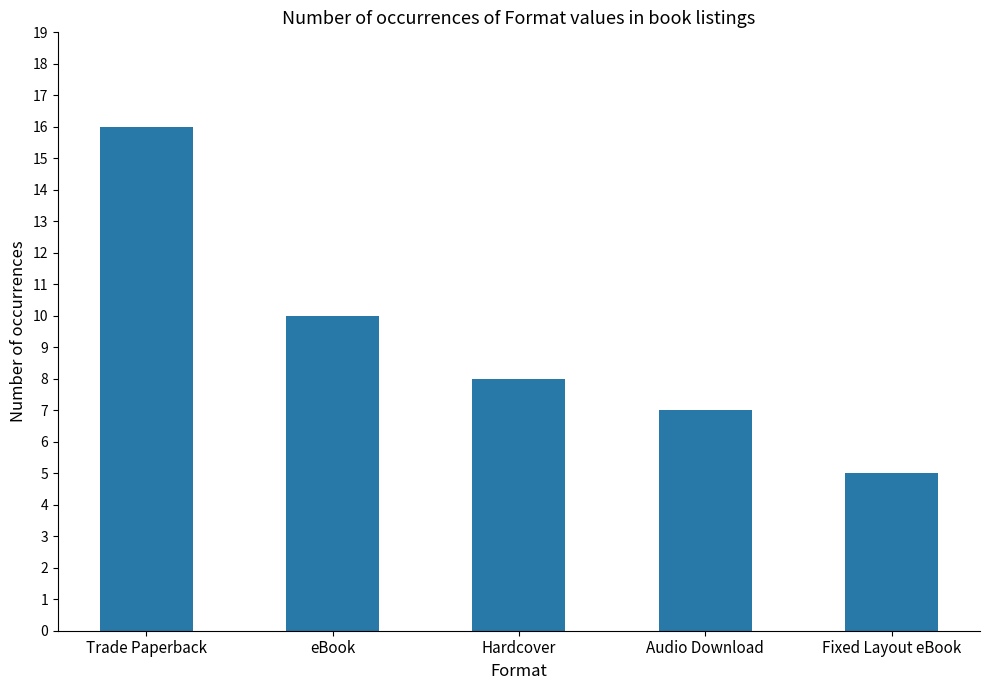

Rank the categories by value from lowest to highest.

Fixed Layout eBook, Audio Download, Hardcover, eBook, Trade Paperback